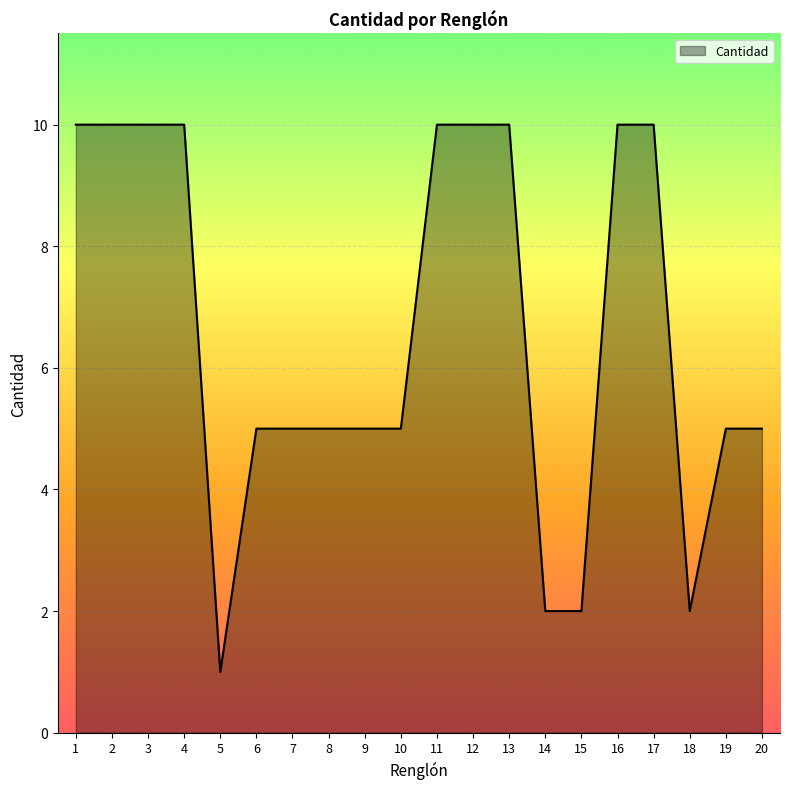

How many series are shown in this chart?

1